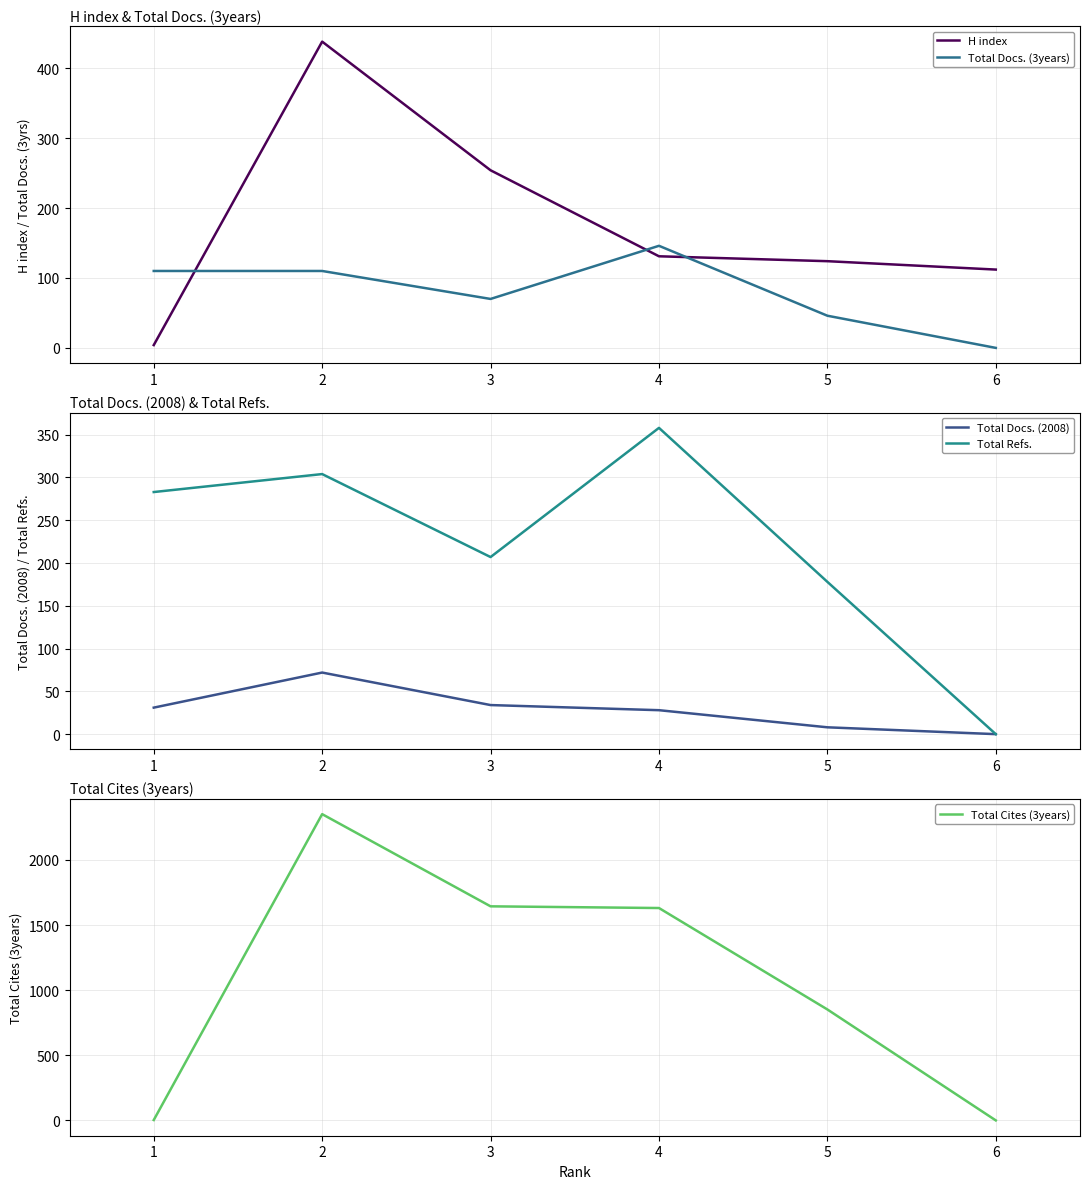

At which label does H index reach its minimum?

1